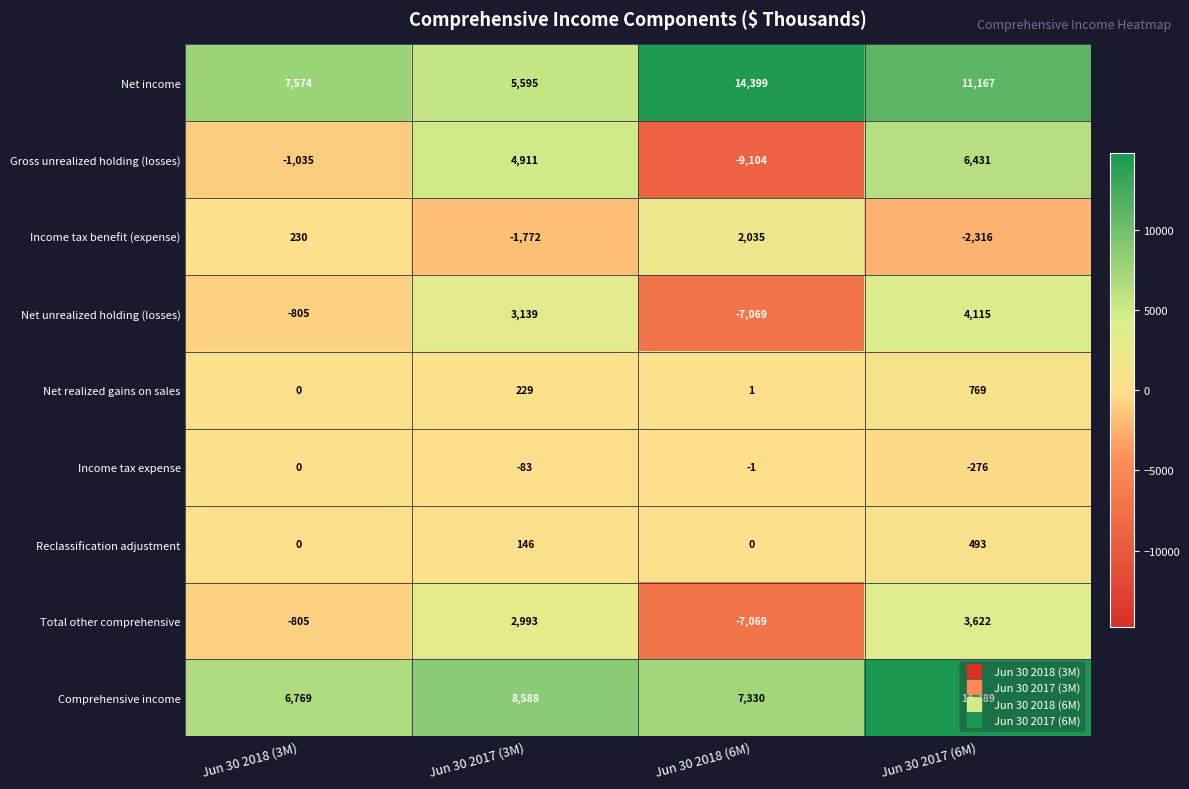

Which series has the largest range (max minus min)?

Gross unrealized holding (losses)